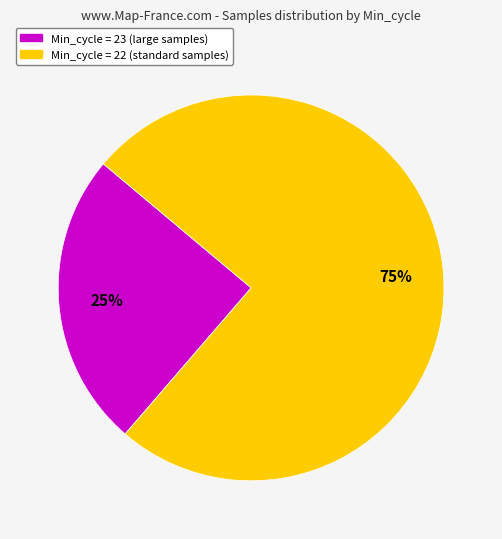

To the nearest percent, what is the average slice percentage?

50%